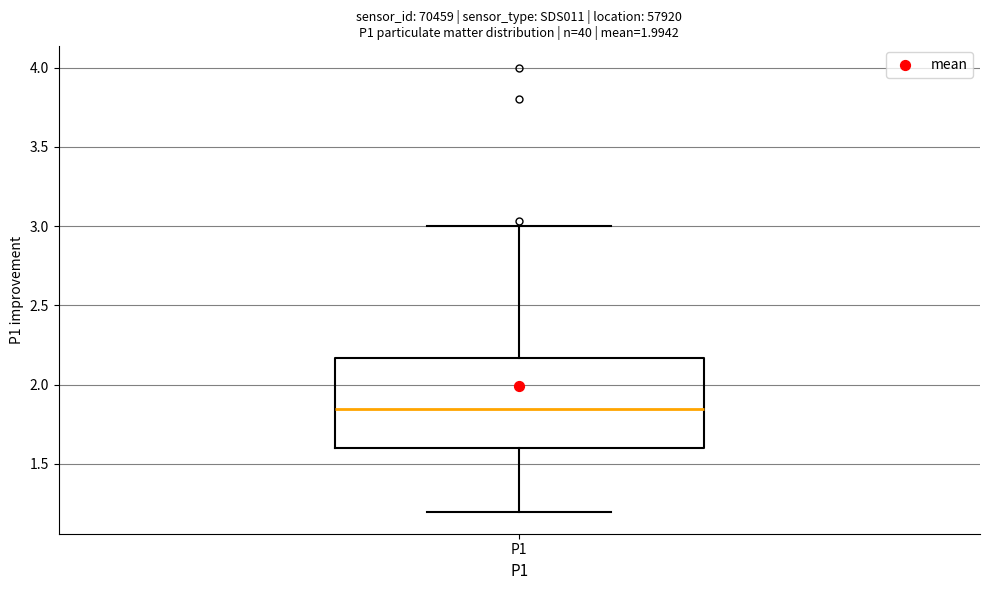

Read this box plot against the y-axis: the position of the median line, the range covered by the box, and the ends of both whiskers. The values are not printed on the chart, so give them approximately, as read against the axis.

median 1.85, box 1.60 to 2.15, whiskers 1.20 to 3.00